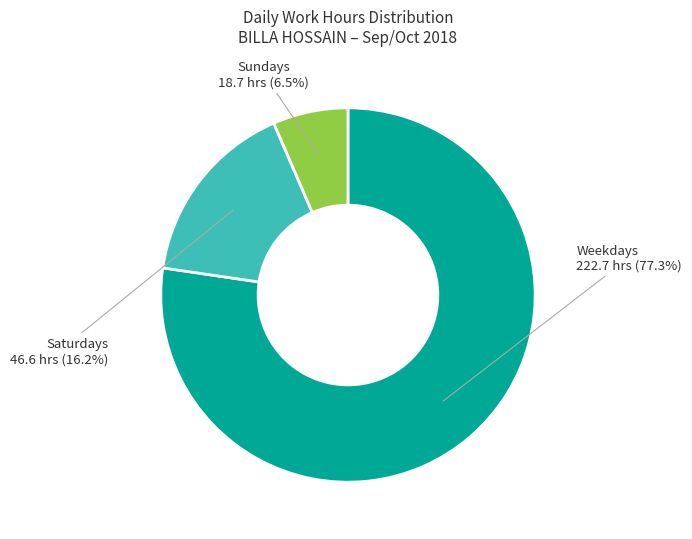

Is there any slice that represents more than half of the pie?

Yes